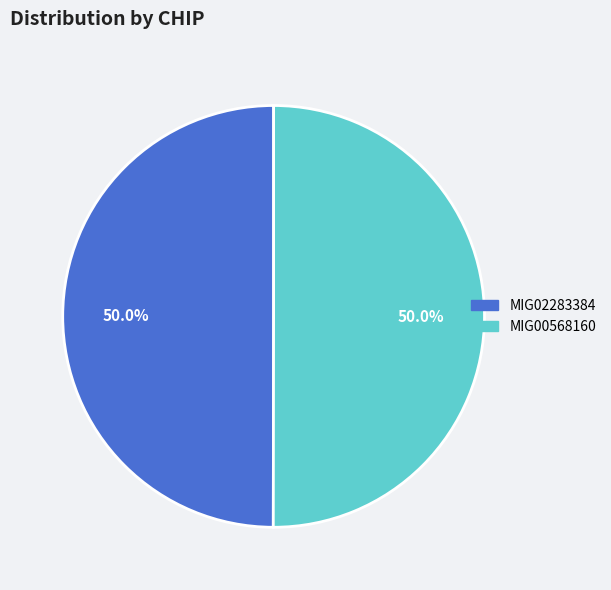

Is it true that MIG00568160 is 50% of the pie?

True